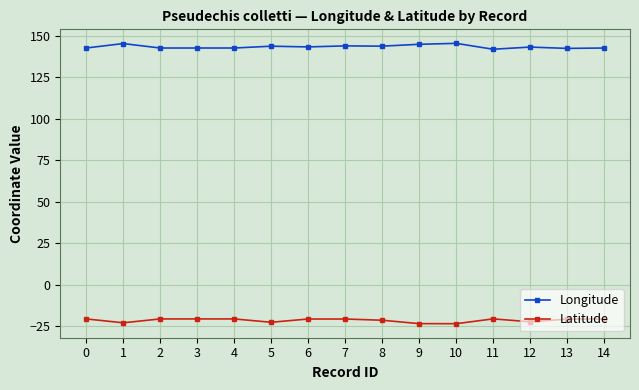

What is the spread (max minus min) of values at 14?

163.2